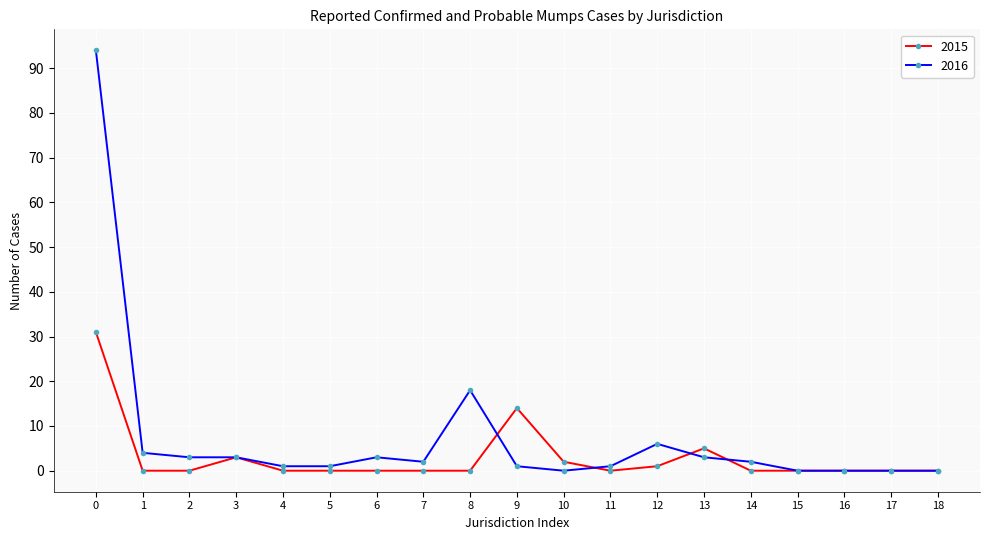

At 0, list the series in order from smallest to largest.

2015, 2016